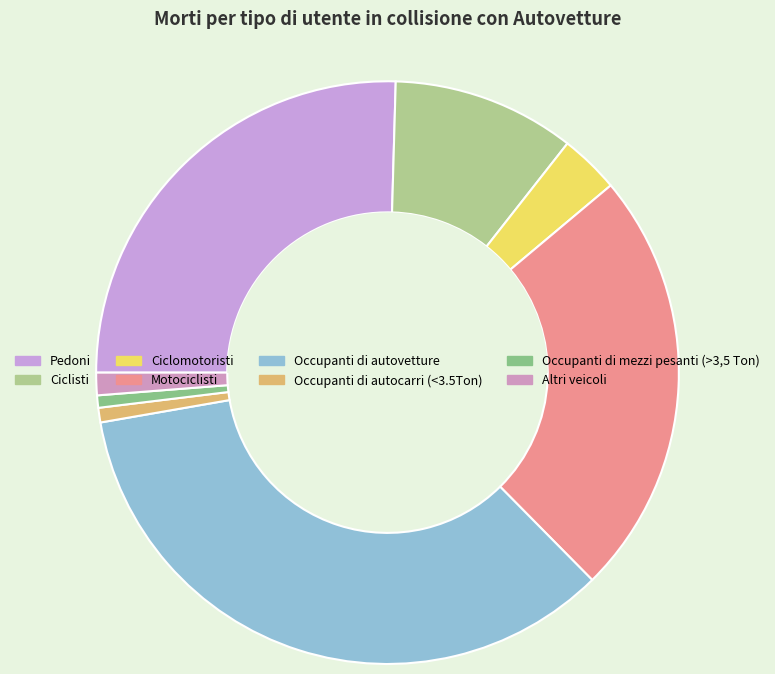

Which slice is the smallest?

Occupanti di mezzi pesanti (>3,5 Ton)